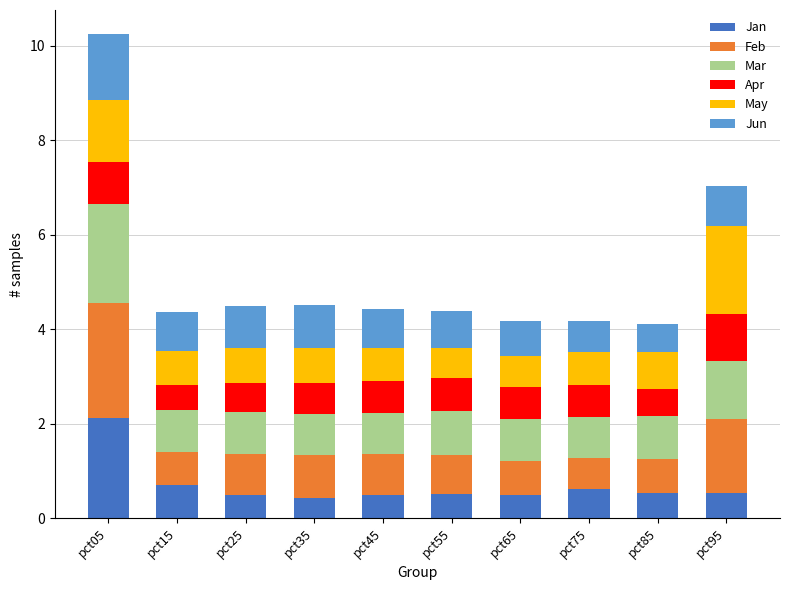

What is the highest value of the Jan series?

2.1